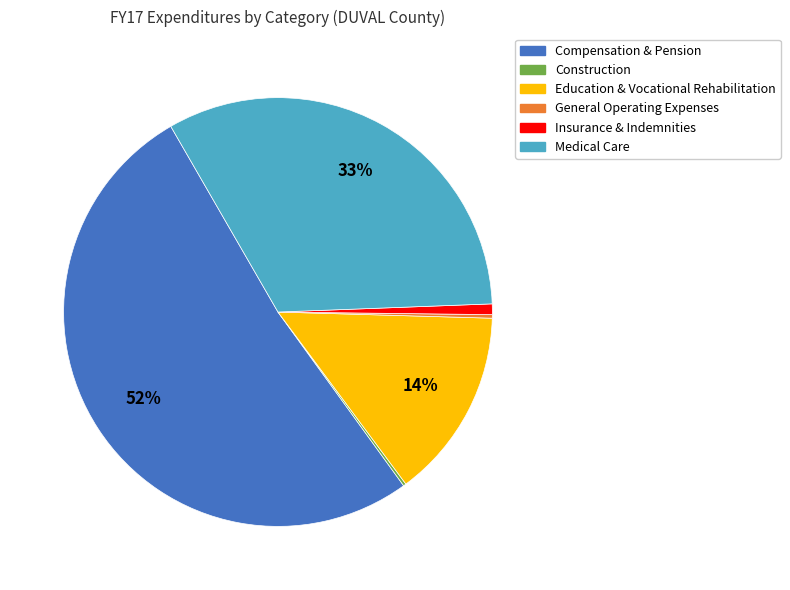

Do Medical Care and Education & Vocational Rehabilitation together represent more than half of the pie?

No